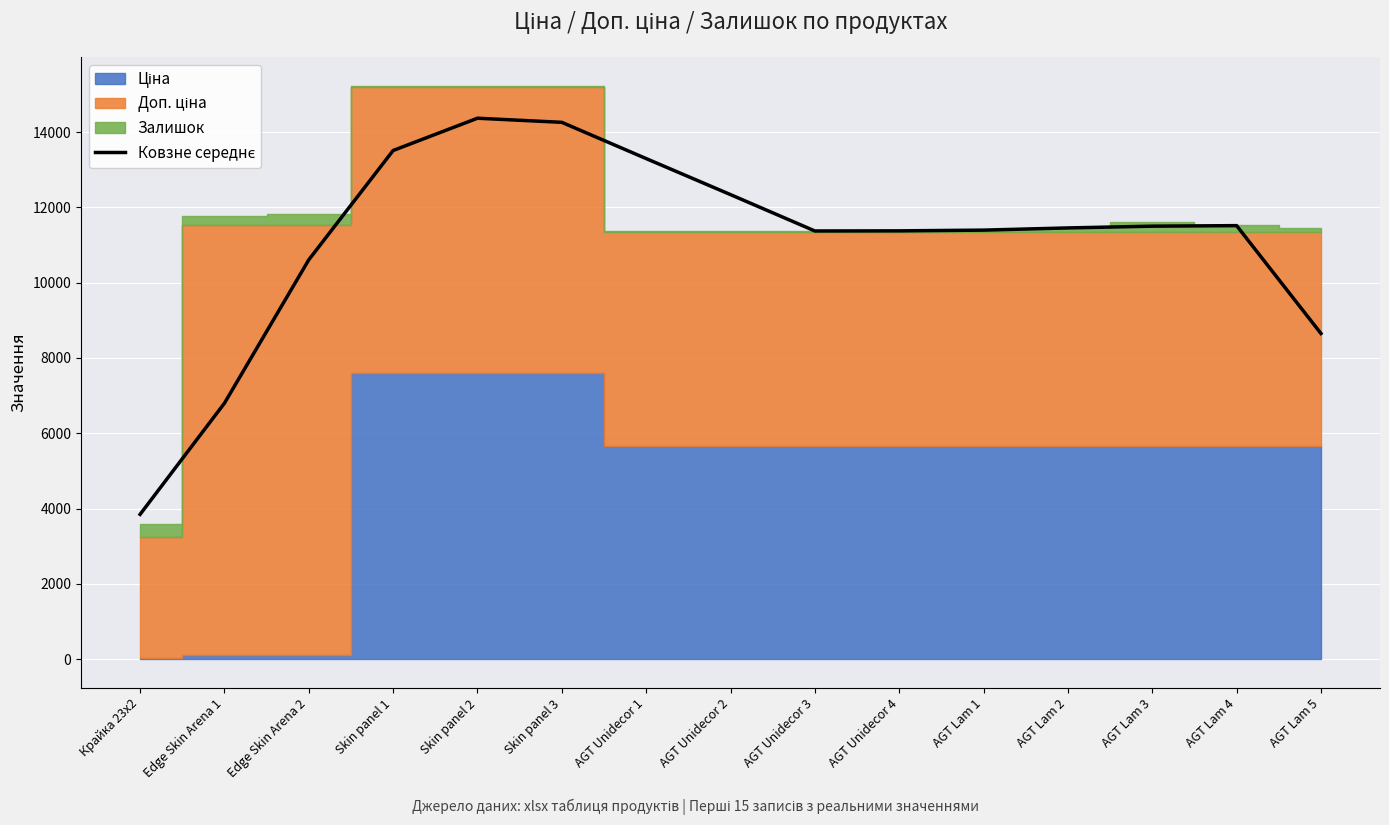

The chart shows a value of 10608.1 at Edge Skin Arena 2. True or false?

True